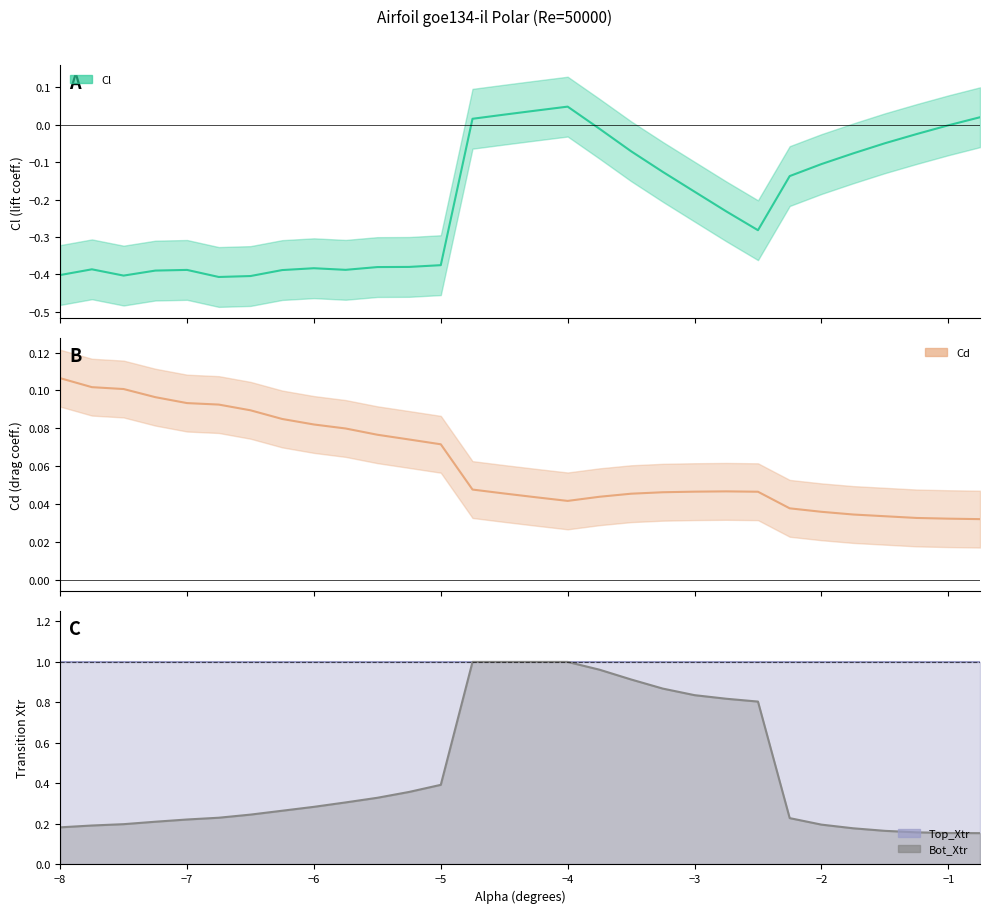

What is the difference between the maximum and minimum values in the Bot_Xtr series?

0.8